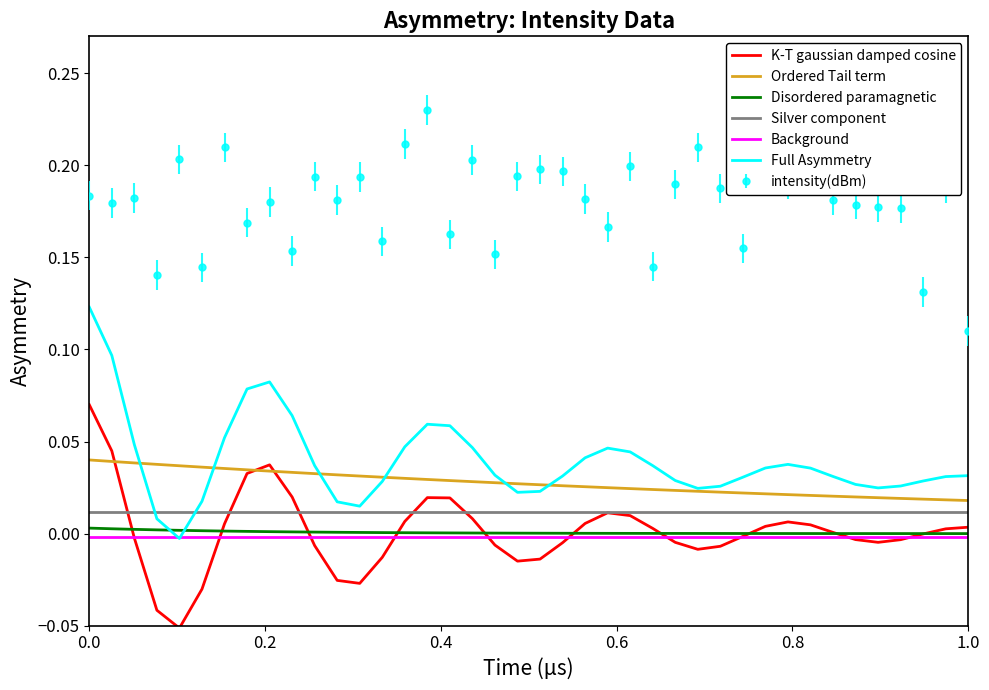

True or false: Background and Silver component cross at least once.

False